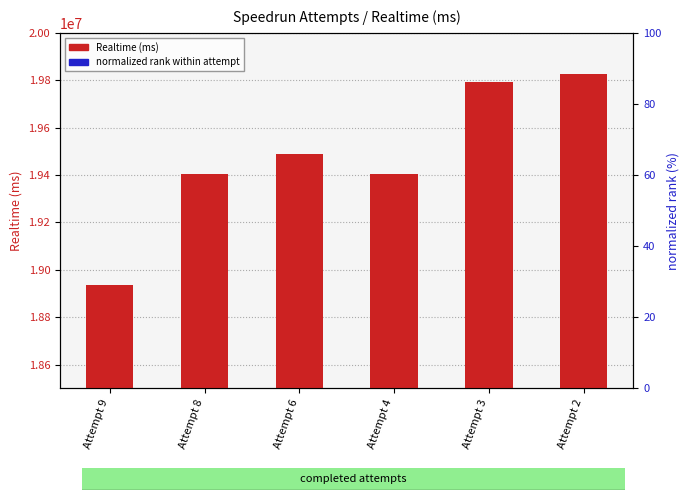

At which label is normalized rank within attempt closest to 19433565?

Attempt 8